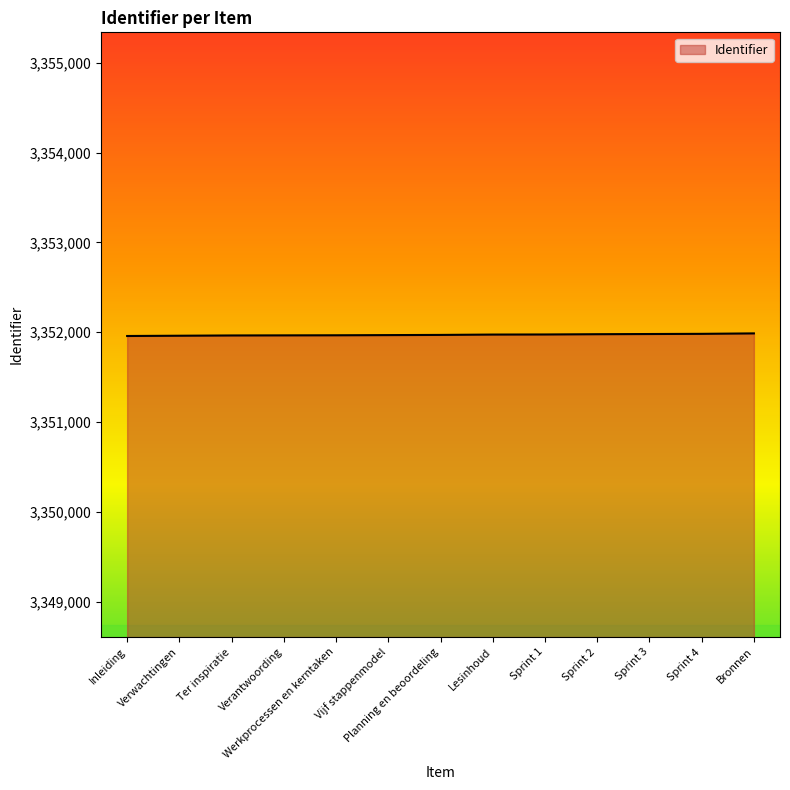

How many lines are shown in the chart?

1